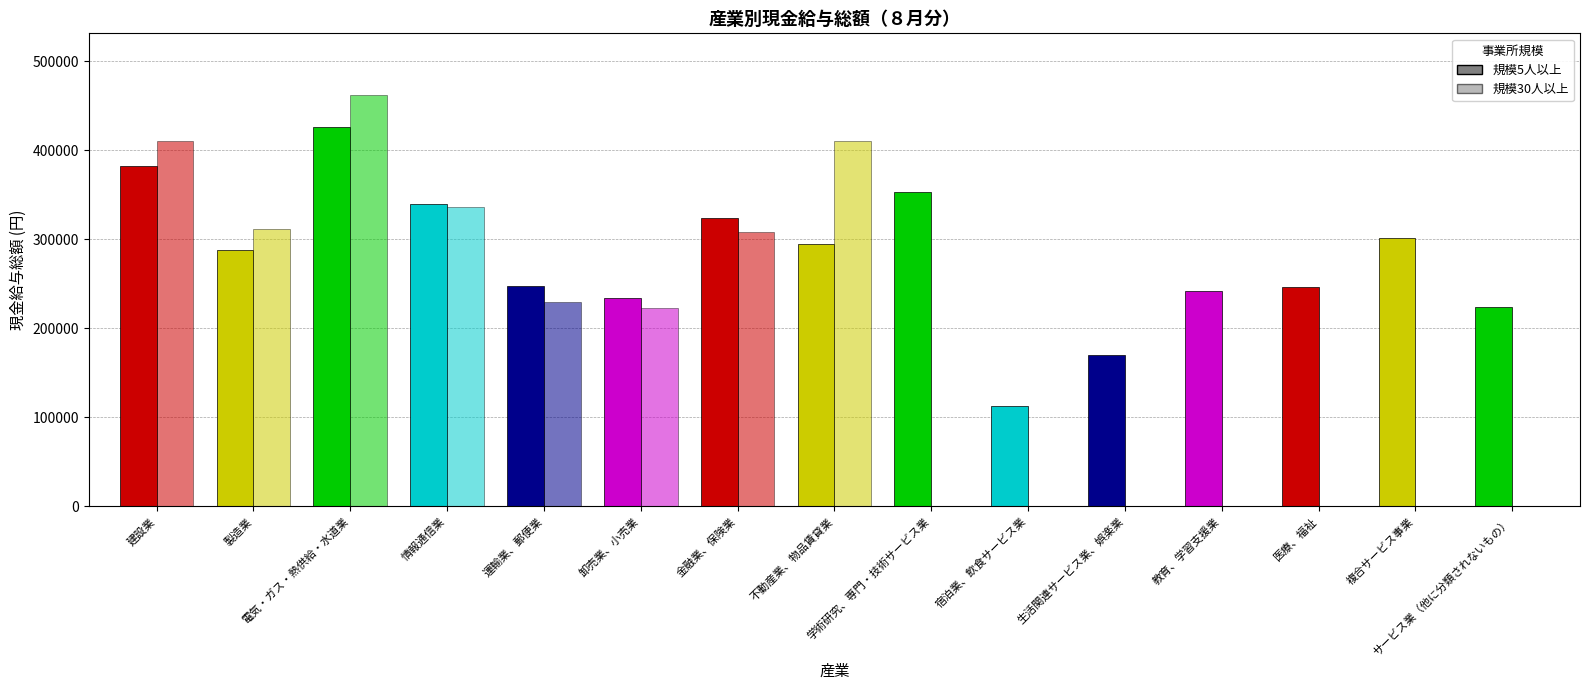

What is the spread (max minus min) of values at 運輸業、郵便業?

17911